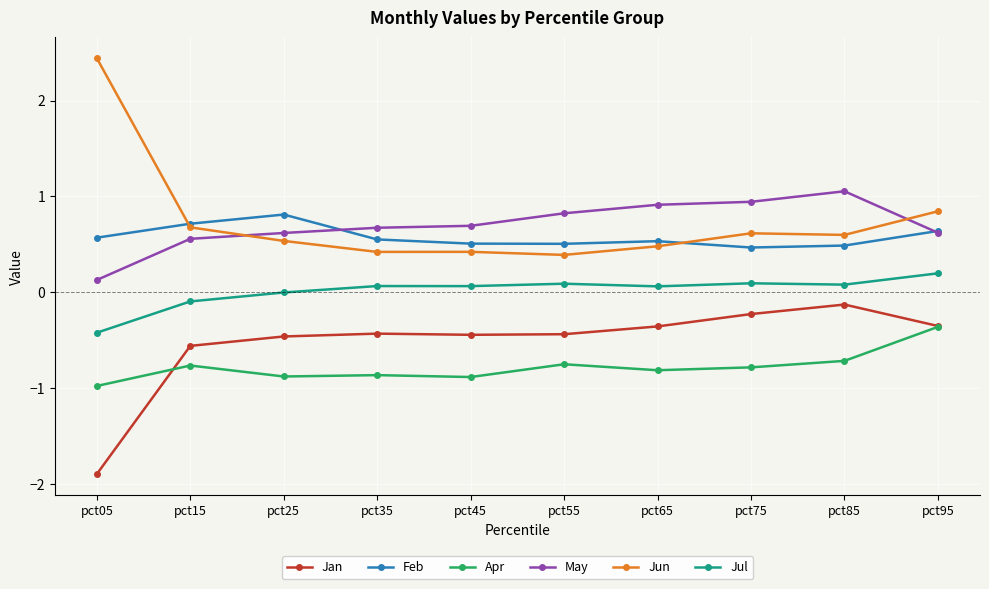

What is the value of the Feb point at the 3rd from the left?

0.8